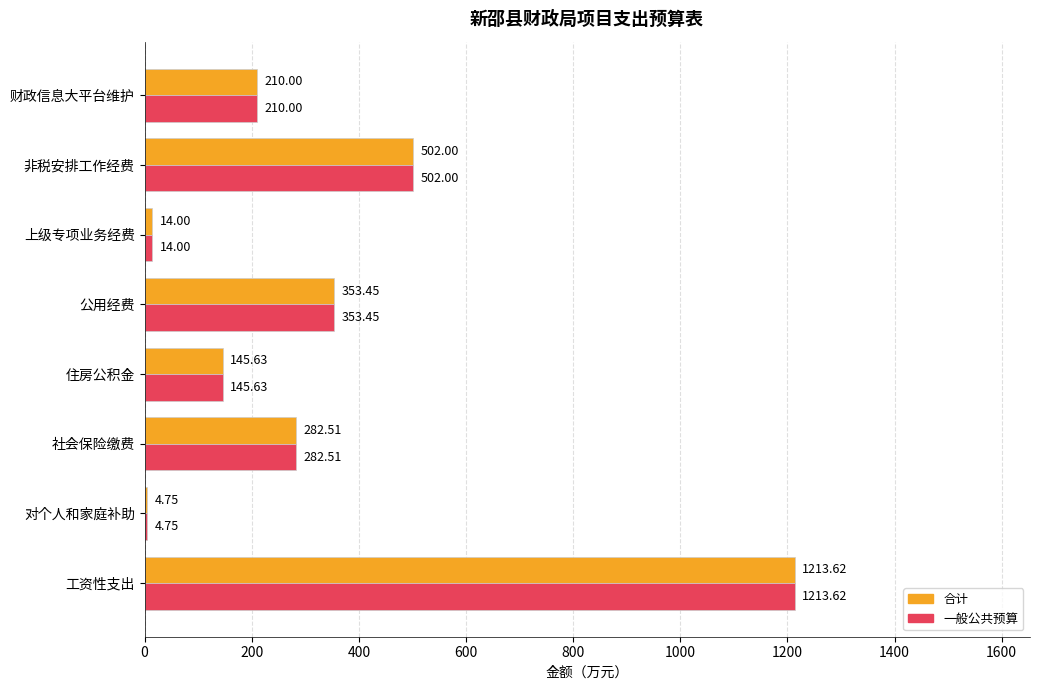

At which category does the chart reach its peak across all series?

工资性支出